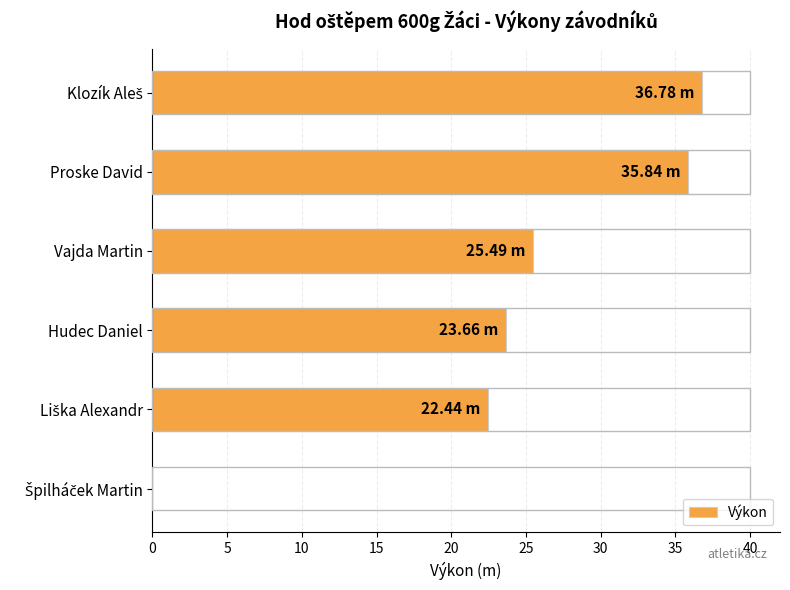

How many positive values are there?

5